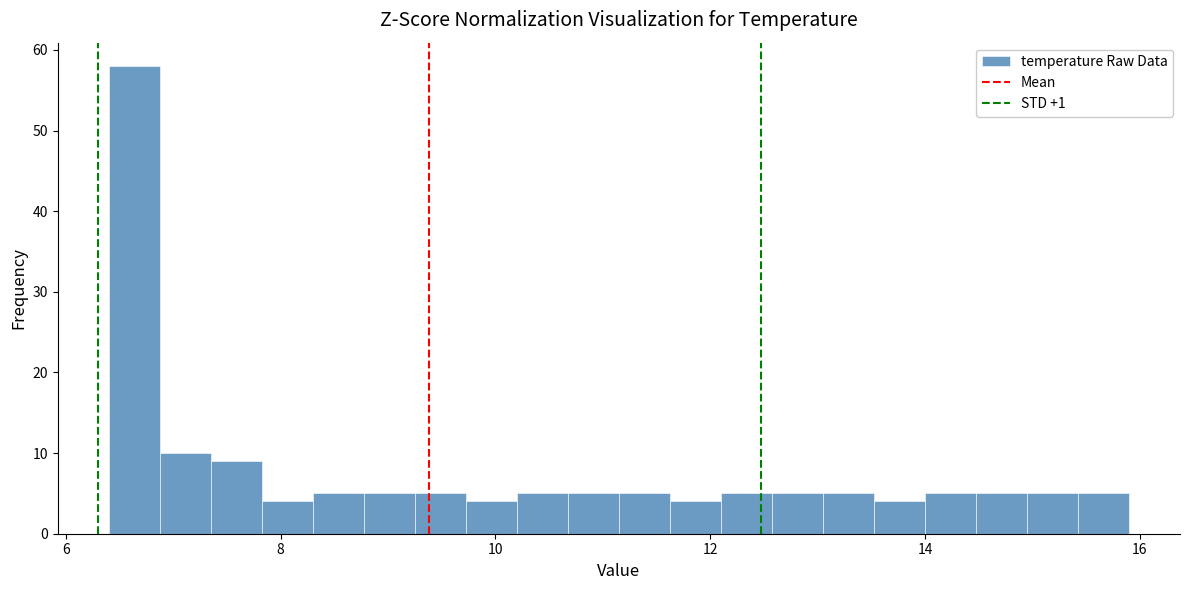

Read against the x-axis, roughly where is the centre of the tallest bar?

6.6